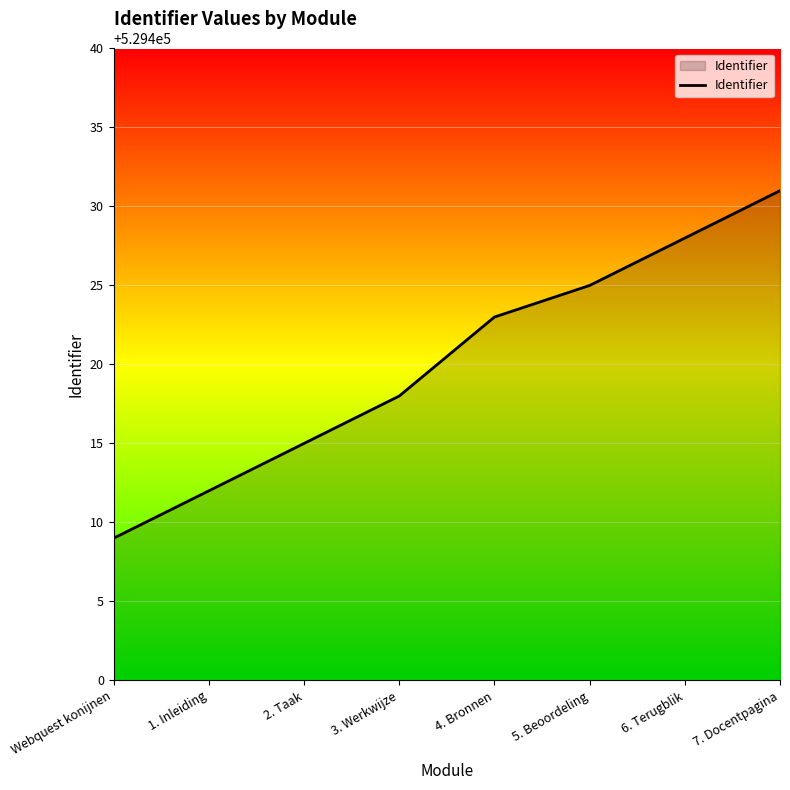

True or false: the data shows 322894 at 4. Bronnen.

False